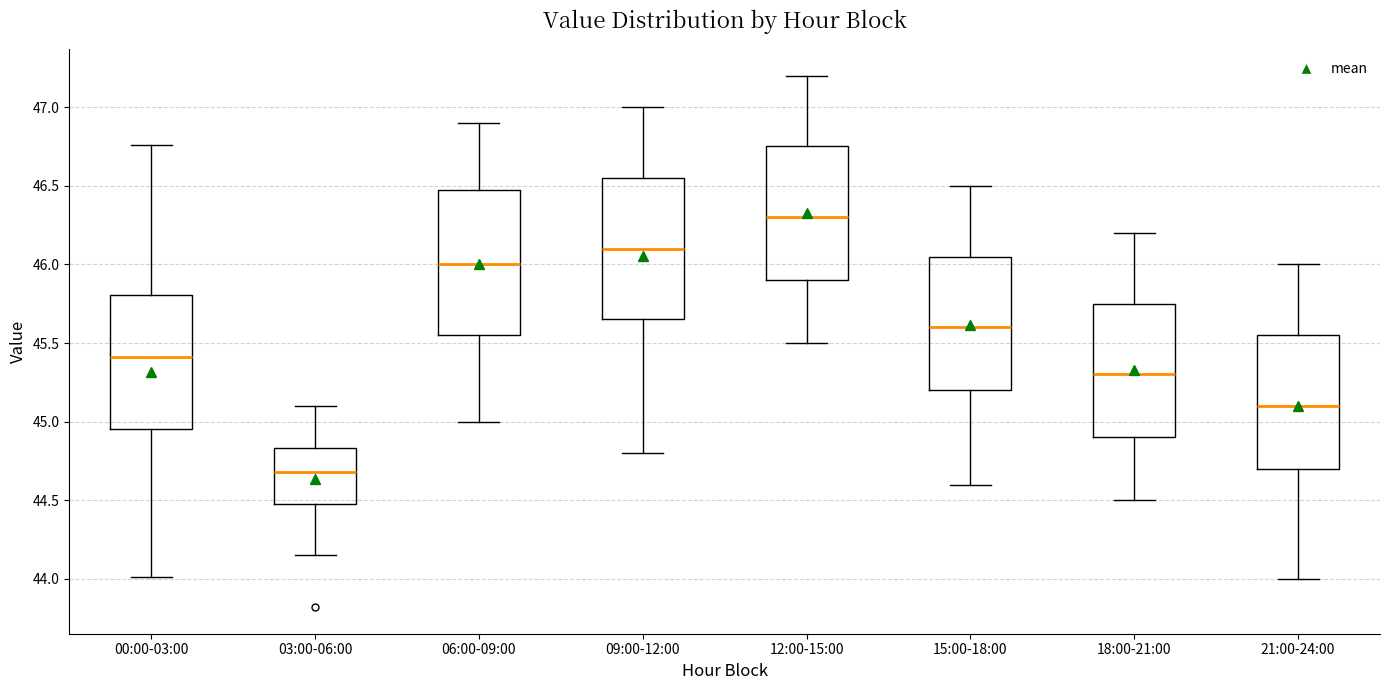

Which box's median line is the highest?

12:00-15:00